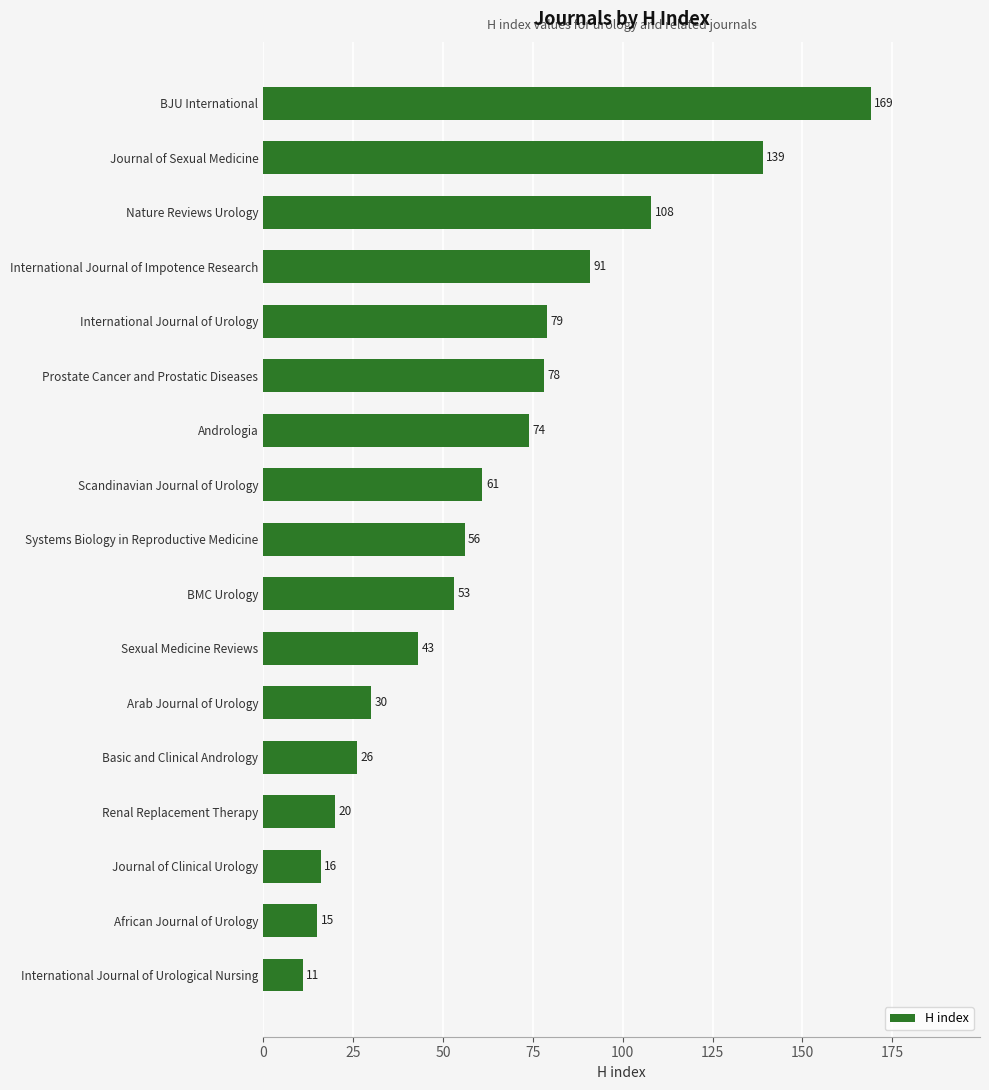

List the labels in order of value, smallest first.

International Journal of Urological Nursing, African Journal of Urology, Journal of Clinical Urology, Renal Replacement Therapy, Basic and Clinical Andrology, Arab Journal of Urology, Sexual Medicine Reviews, BMC Urology, Systems Biology in Reproductive Medicine, Scandinavian Journal of Urology, Andrologia, Prostate Cancer and Prostatic Diseases, International Journal of Urology, International Journal of Impotence Research, Nature Reviews Urology, Journal of Sexual Medicine, BJU International